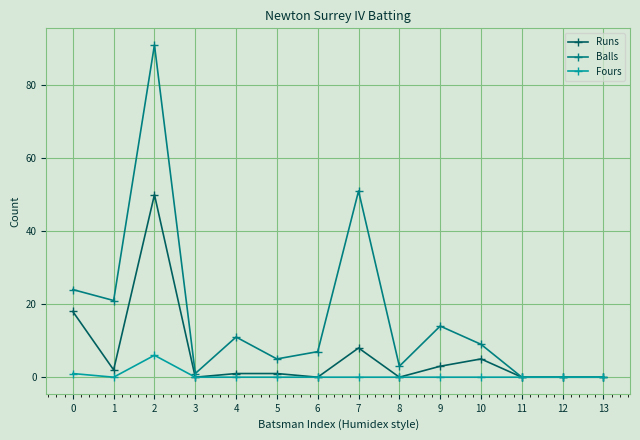

The Fours series shows -4 at 7. True or false?

False